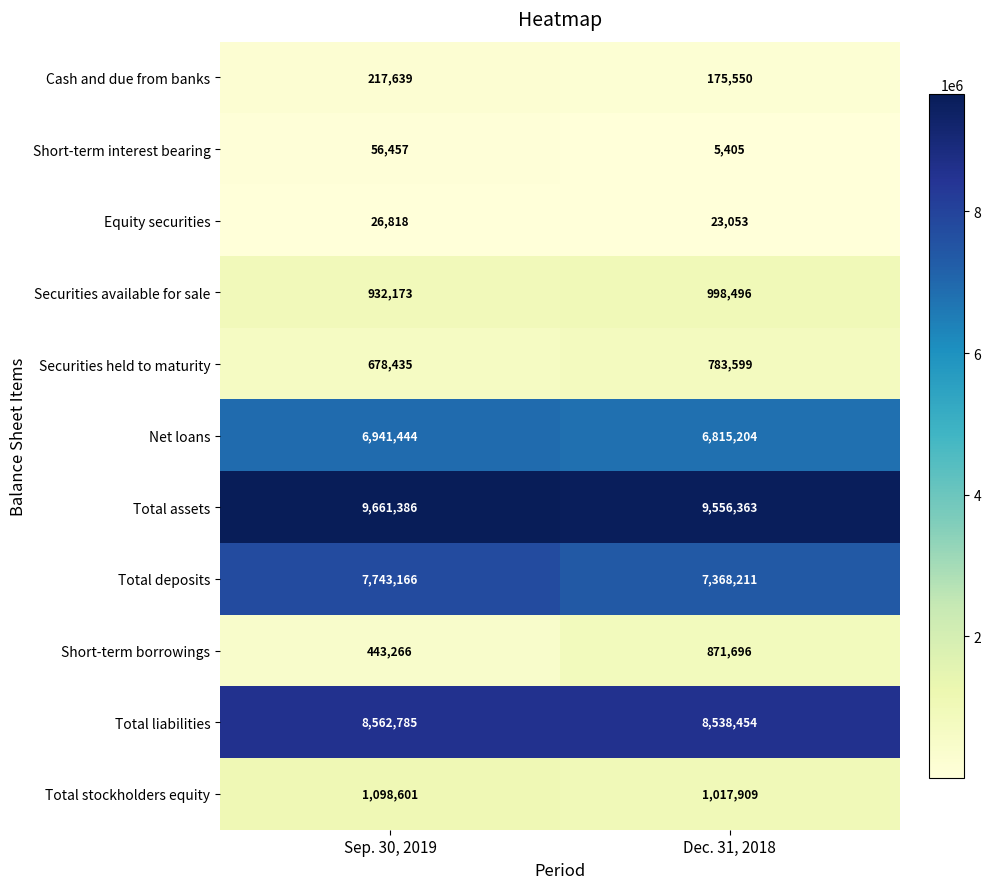

Which series has the widest spread of values?

Short-term borrowings